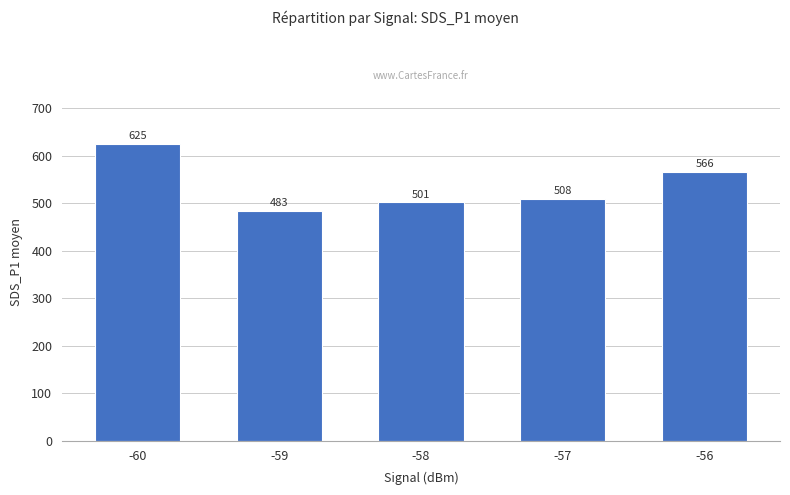

List the labels in order of value, largest first.

-60, -56, -57, -58, -59